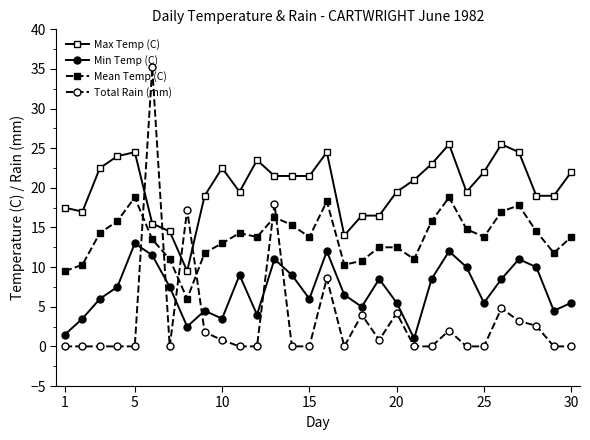

What is the average value of the Mean Temp (C) series?

13.7